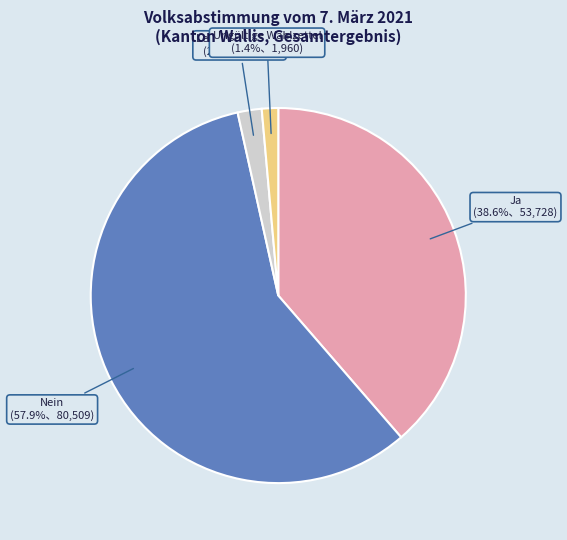

Is Ungültige Wahlzettel the majority of the pie?

No